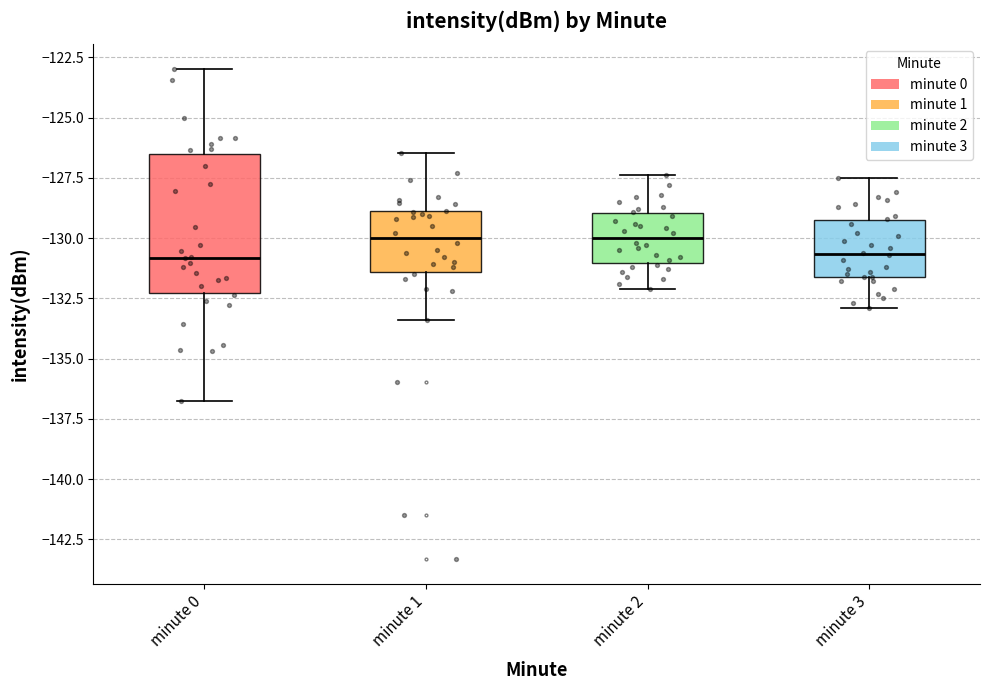

Which box is the tallest, from its lower edge to its upper edge?

minute 0